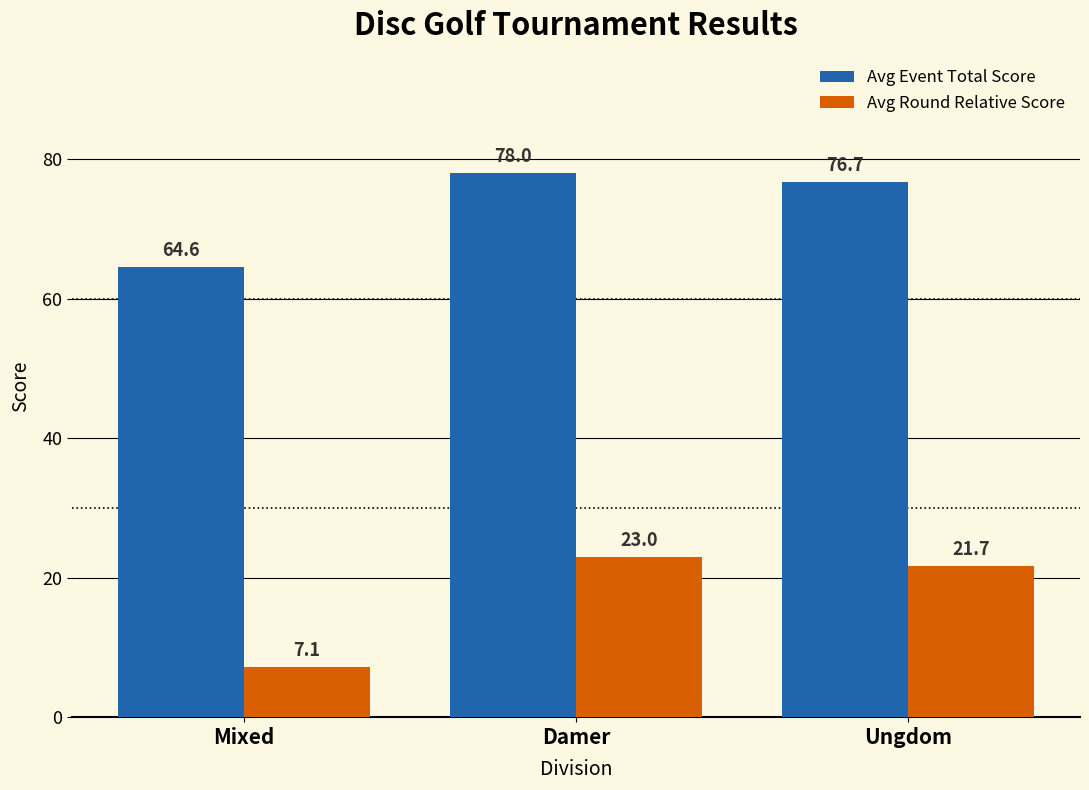

Is the value of Avg Event Total Score at Damer greater than the value of Avg Round Relative Score at Mixed?

Yes